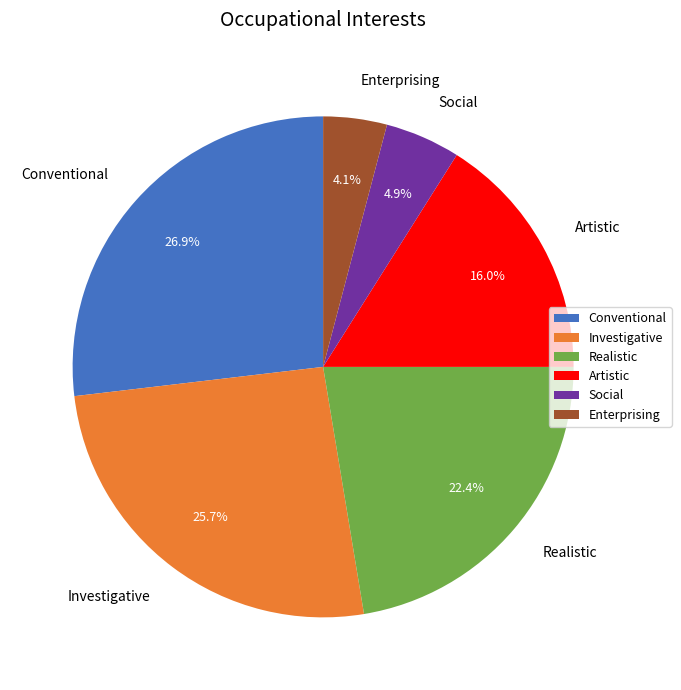

What portion of the pie excludes Artistic?

84.0%